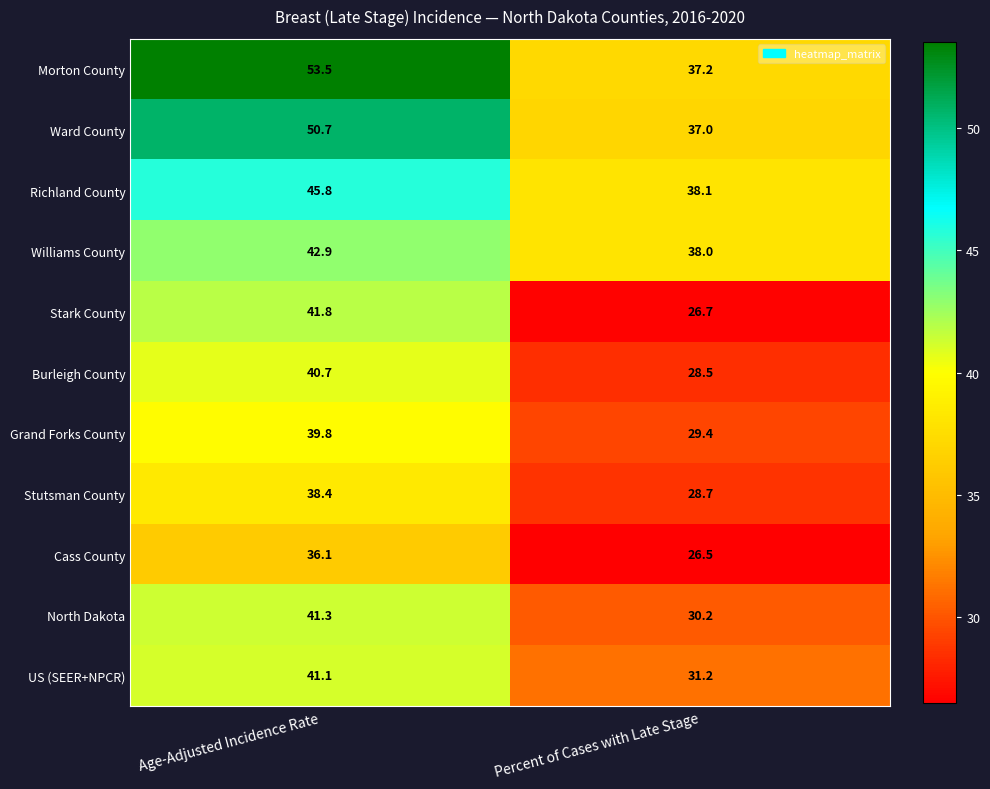

What is the difference between the maximum and minimum values in the US (SEER+NPCR) series?

9.9